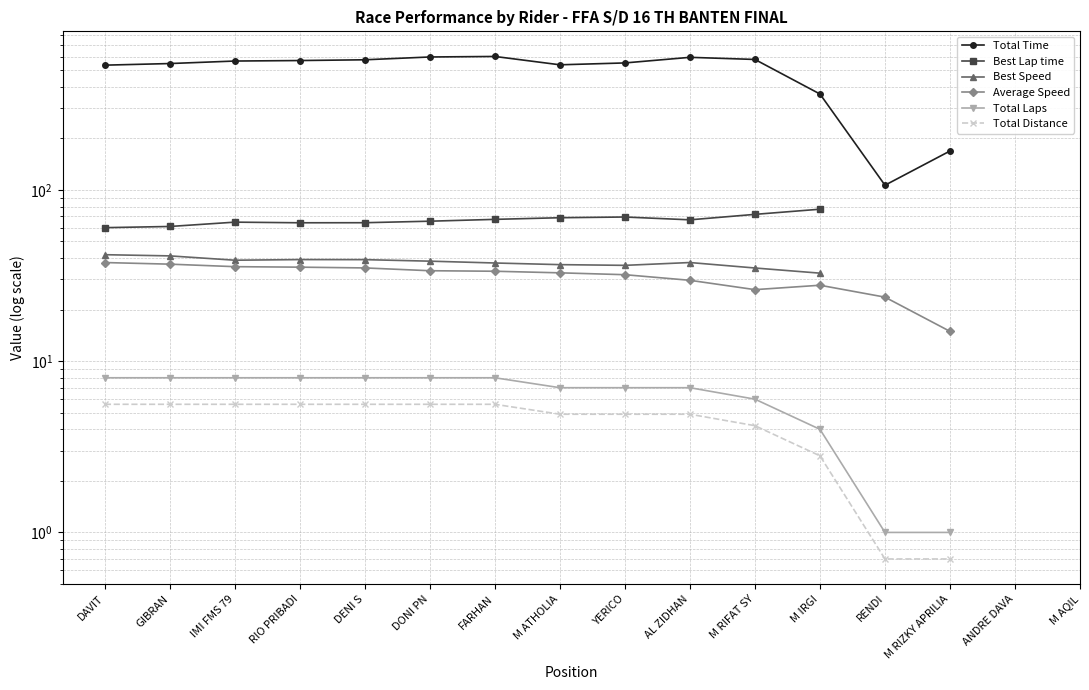

At which category is the sum across all series the highest?

FARHAN